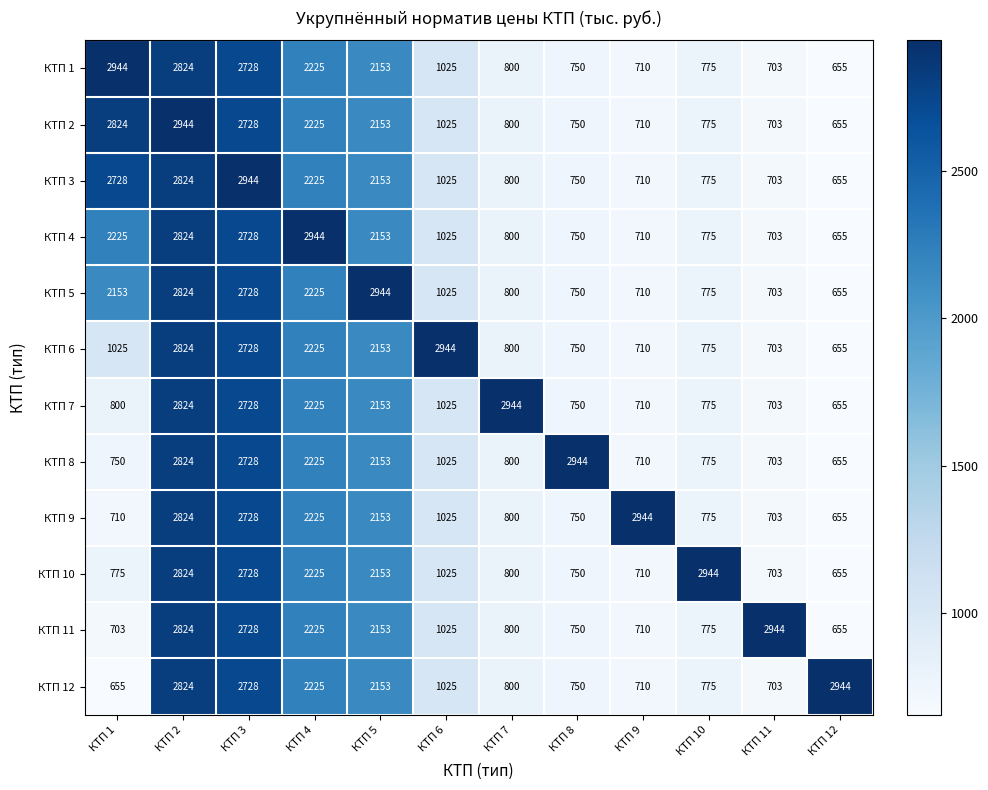

What is the difference between the maximum and minimum values in the КТП 1 series?

2289